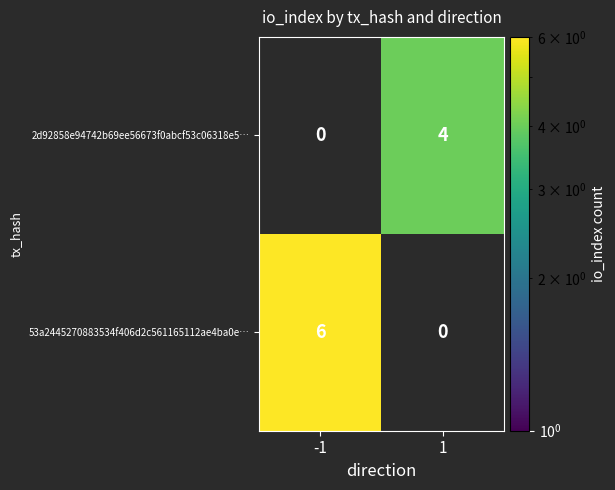

Is the value of 53a2445270883534f406d2c561165112ae4ba0e… at -1 greater than the value of 2d92858e94742b69ee56673f0abcf53c06318e5… at 1?

Yes